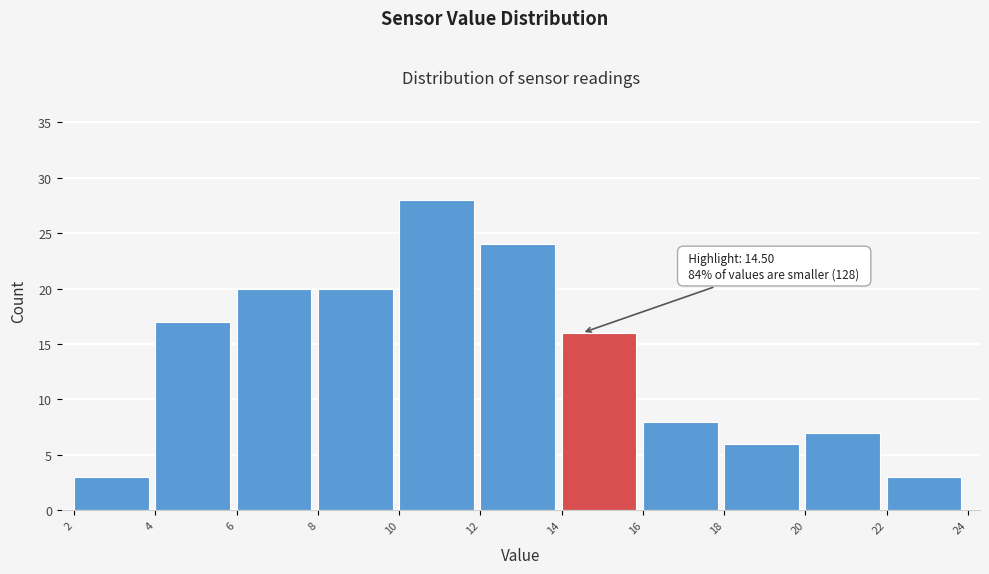

Which range on the x-axis has the tallest bar?

10 to 12